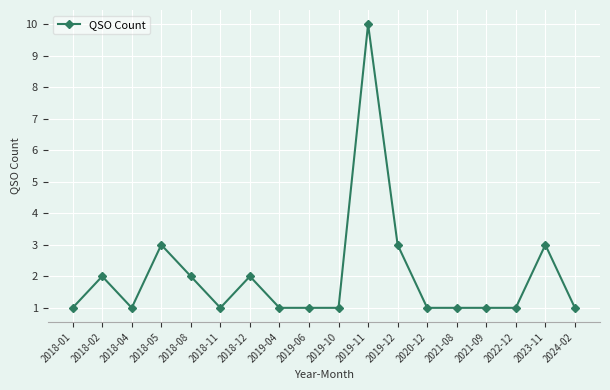

Count the number of data series in this chart.

1